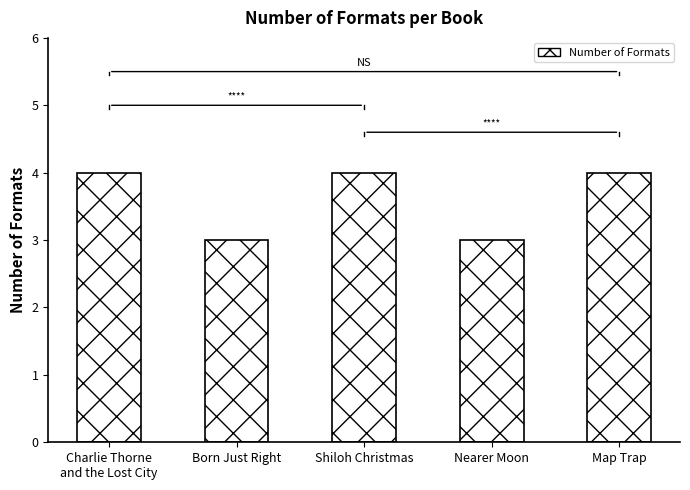

Reading right to left, list all the values displayed in this chart.

Map Trap=4	Nearer Moon=3	Shiloh Christmas=4	Born Just Right=3	Charlie Thorne
and the Lost City=4